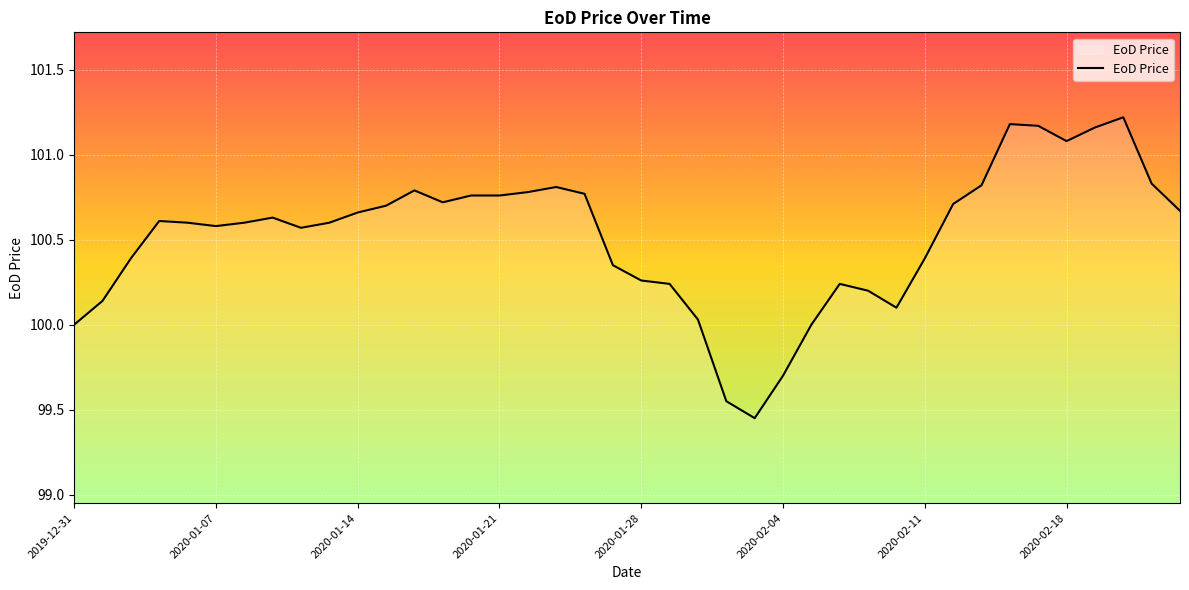

What is the difference between the maximum and minimum values?

1.8